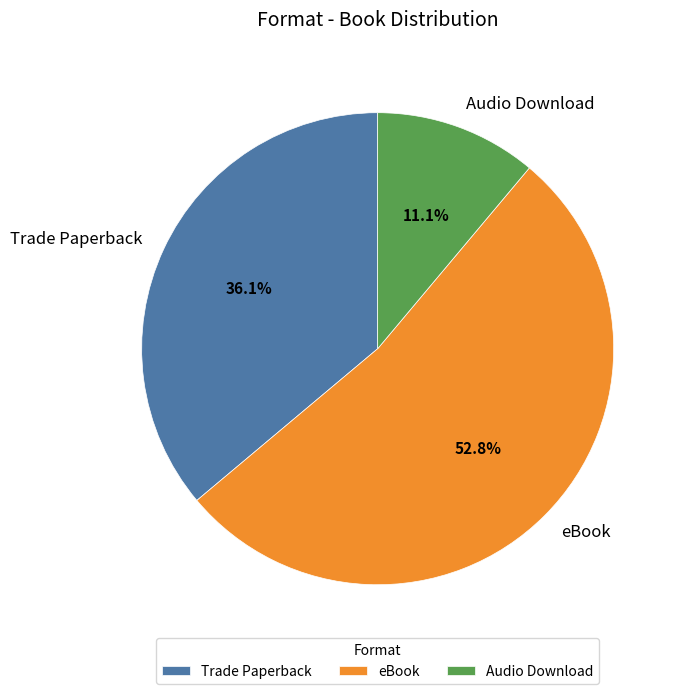

Which has a higher value, eBook or Trade Paperback?

eBook